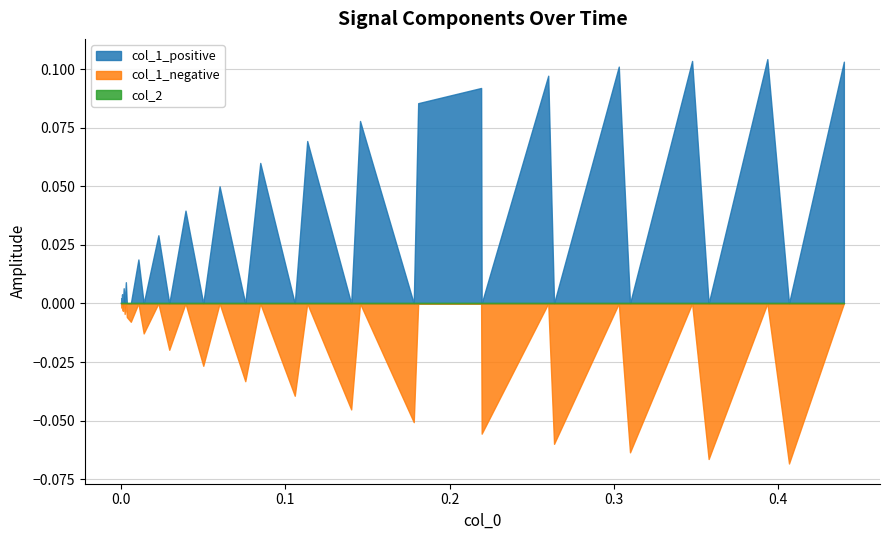

Count the number of categories in the chart.

40